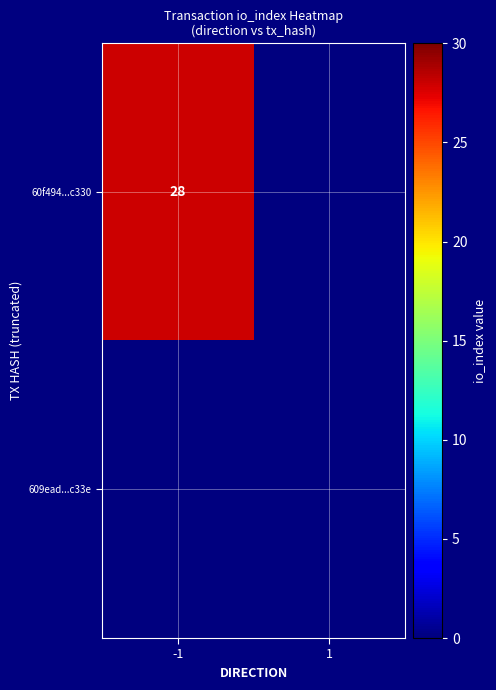

True or false: 60f494...c330 has a value of 28 at -1.

True